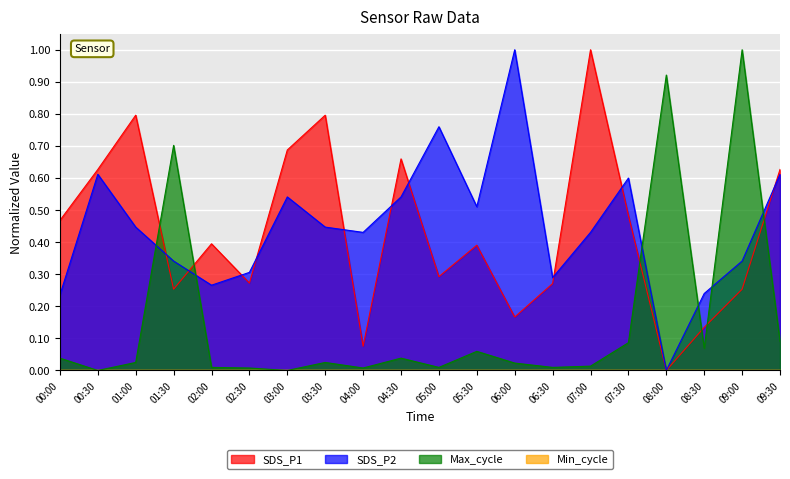

How many values in the SDS_P2 series exceed 0?

19